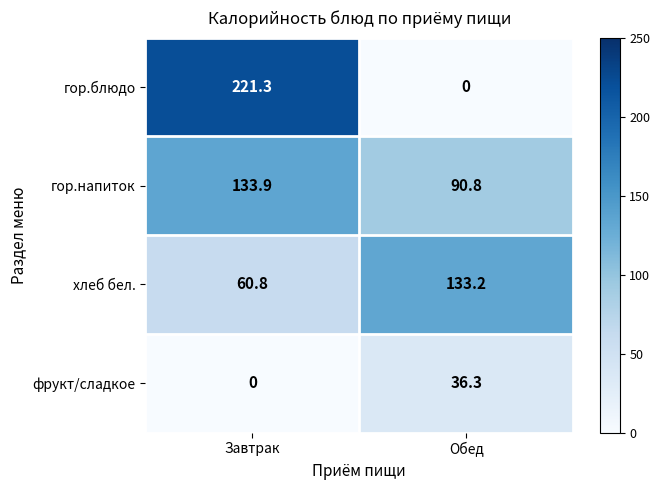

How many distinct data groups are displayed?

4